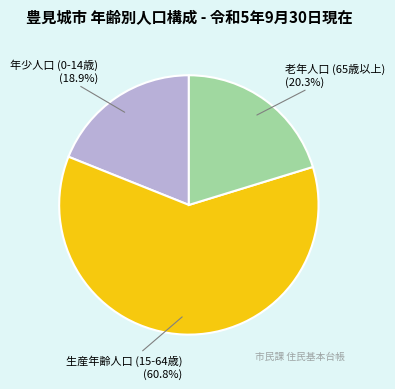

What is the largest slice in the pie chart?

生産年齢人口 (15-64歳)